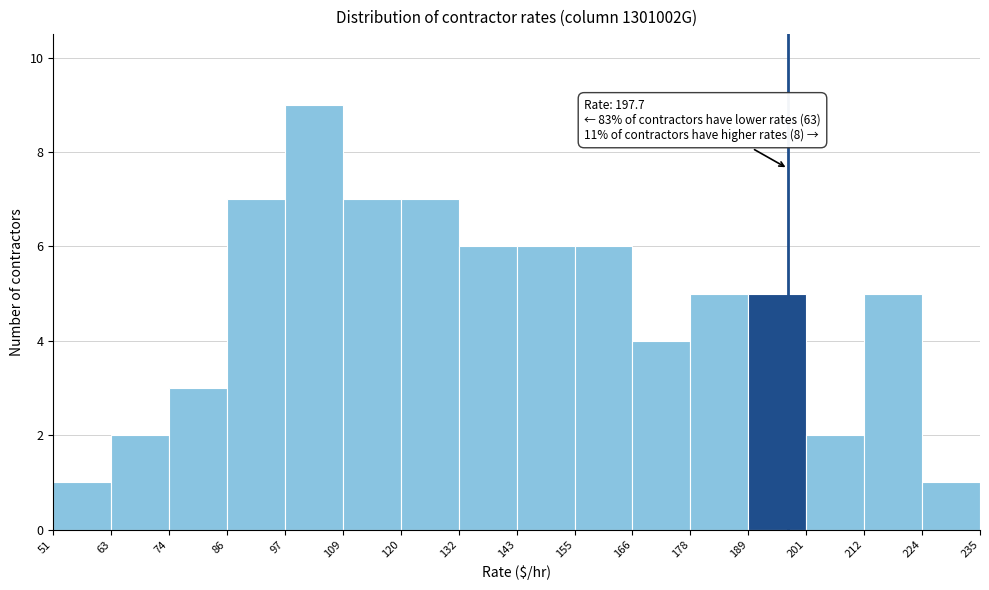

Over which range of the x-axis is the bar tallest?

97 to 109